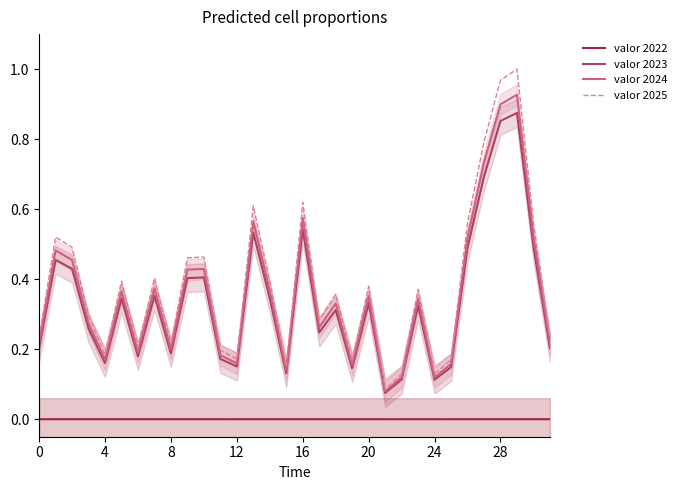

Rank the series by their maximum value, from lowest to highest.

valor 2022, valor 2023, valor 2024, valor 2025